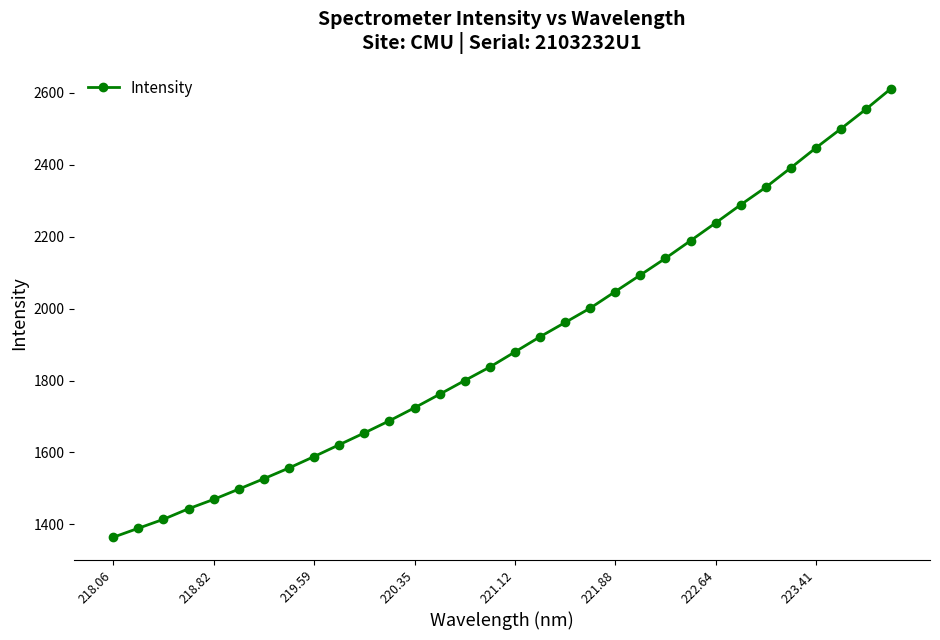

What is the difference between the second highest and minimum values?

1190.1